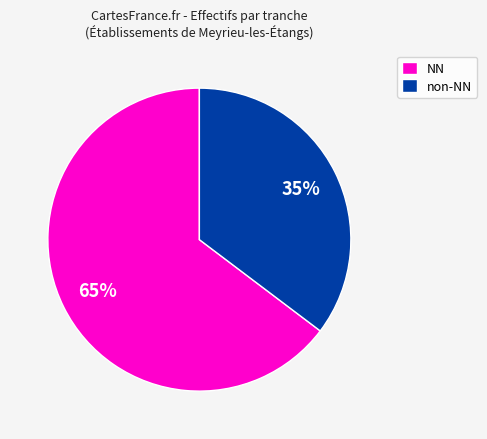

Which category has the biggest portion of the pie?

NN